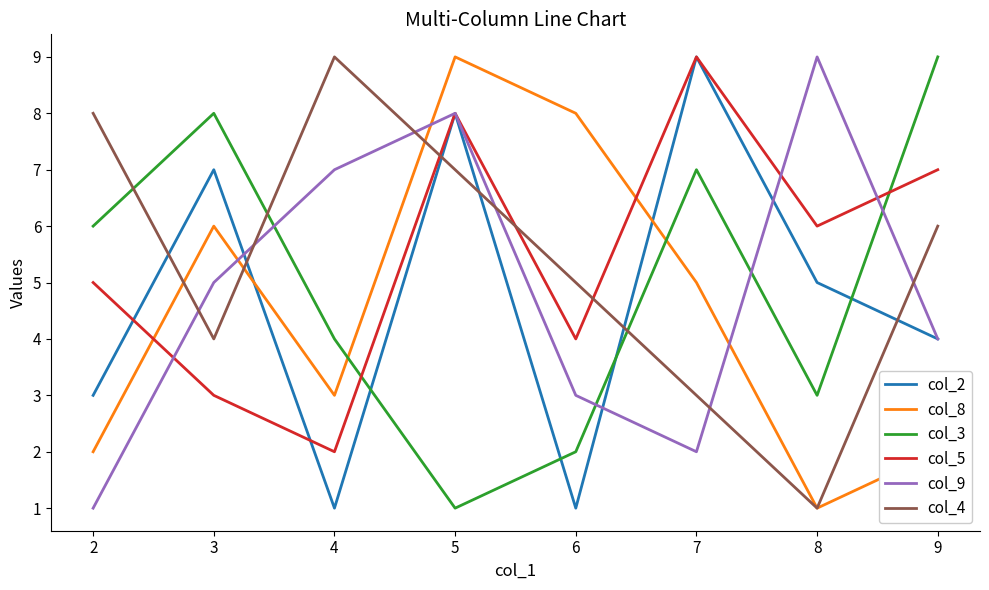

Does the chart have visible grid lines?

No